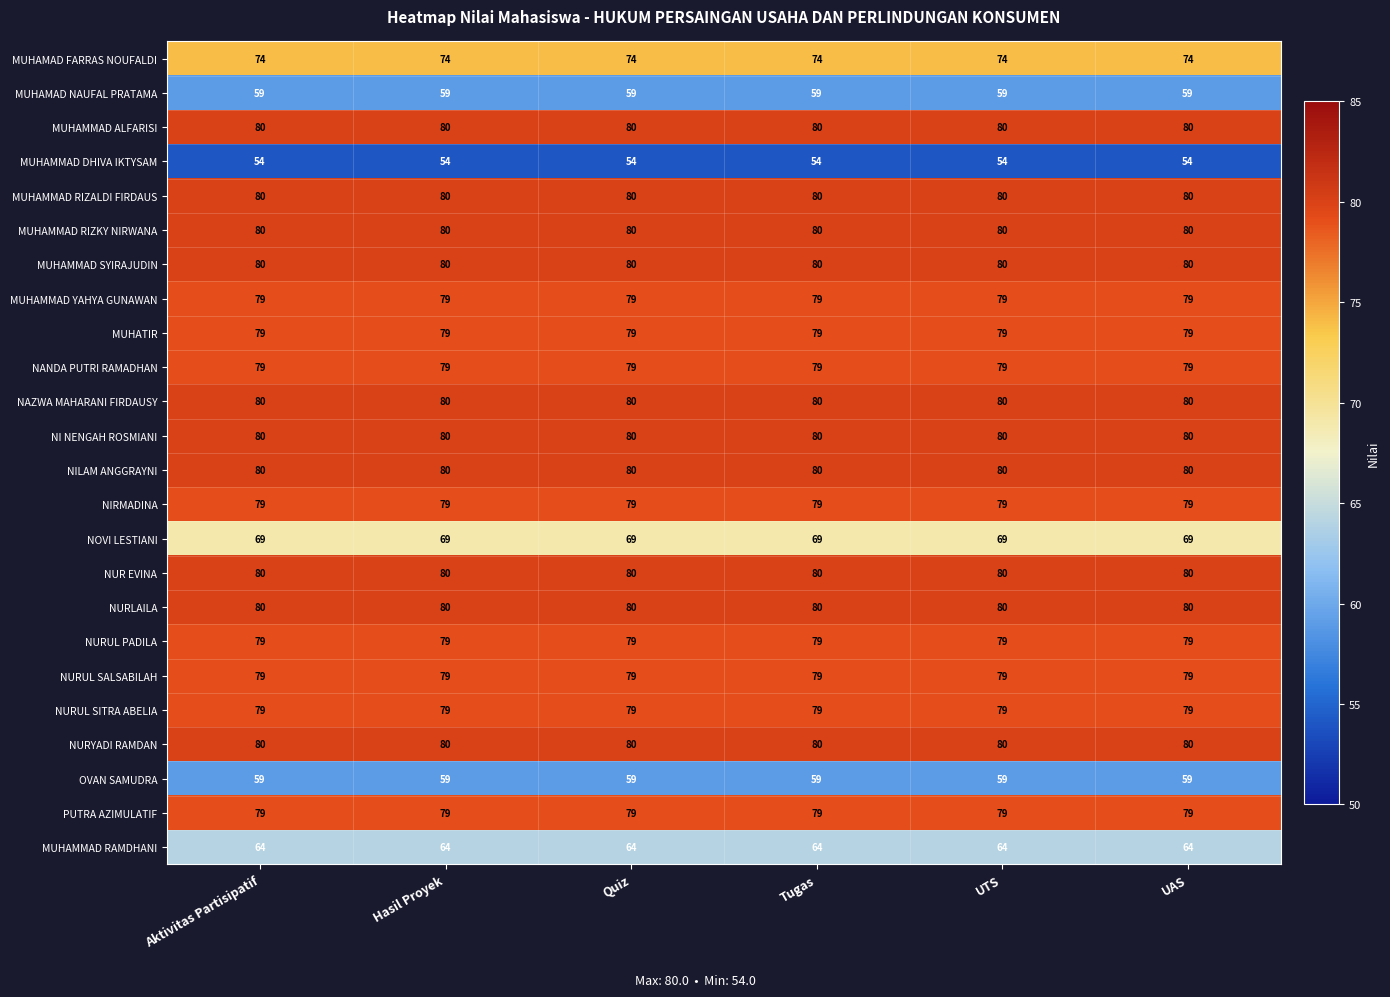

What is the sum of the NILAM ANGGRAYNI values at UAS and Tugas?

160